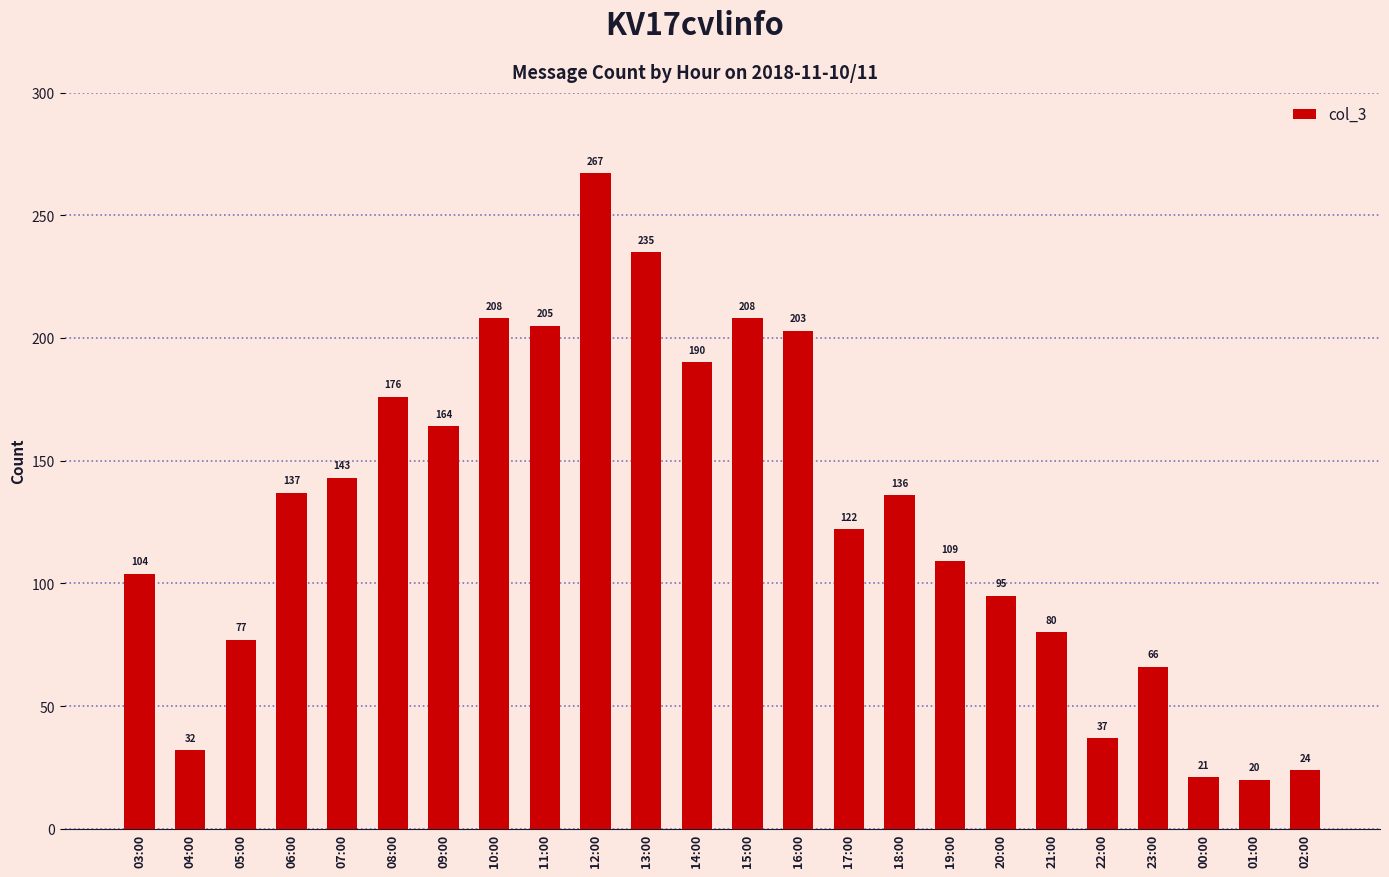

Which label corresponds to the smallest value in the chart?

01:00